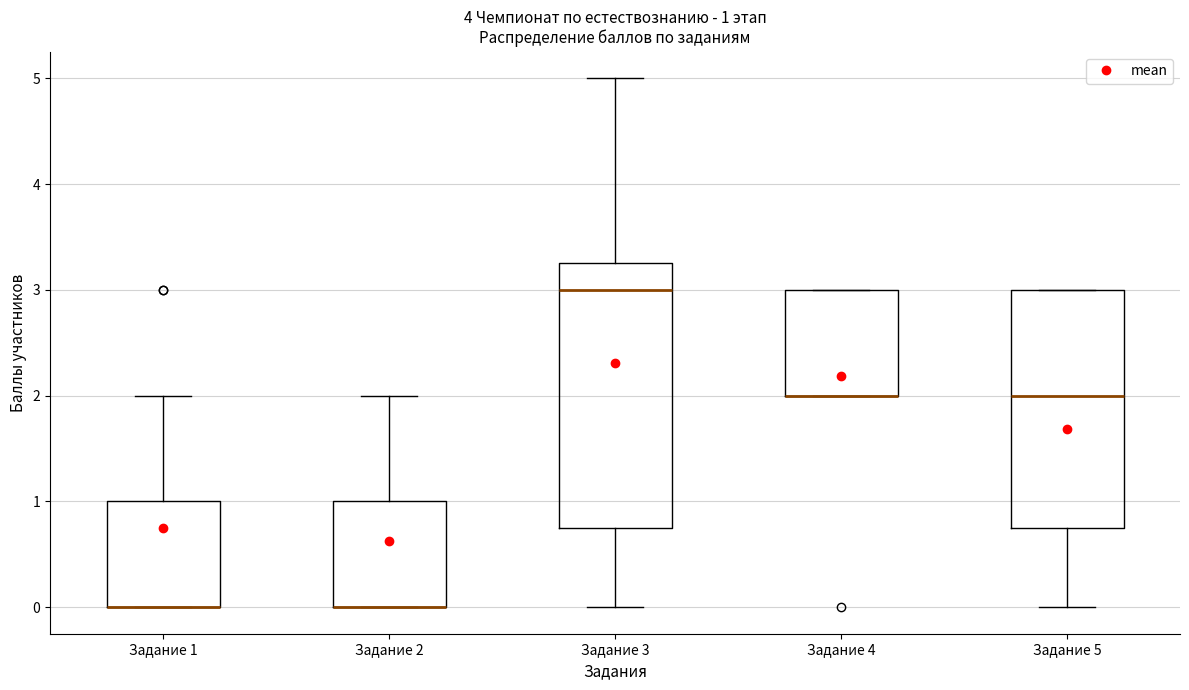

Which box is the tallest, from its lower edge to its upper edge?

Задание 3